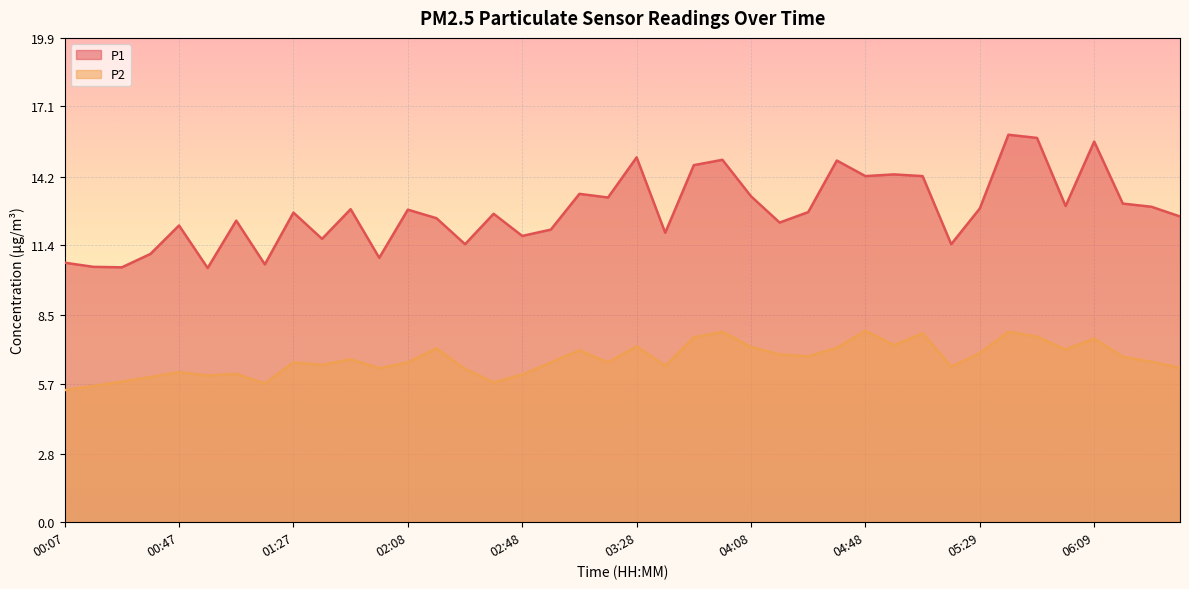

Reading left to right, extract all data points from this chart.

P1: 10.7	10.5	10.5	11.0	12.2	10.4	12.4	10.6	12.7	11.7	12.9	10.9	12.8	12.5	11.4	12.7	11.8	12.0	13.5	13.3	15.0	11.9	14.7	14.9	13.4	12.3	12.8	14.9	14.2	14.3	14.2	11.4	12.9	15.9	15.8	13.0	15.7	13.1	13.0	12.6
P2: 5.4	5.6	5.8	6.0	6.2	6.0	6.1	5.7	6.6	6.5	6.7	6.3	6.6	7.2	6.3	5.8	6.1	6.6	7.1	6.6	7.2	6.4	7.6	7.8	7.2	6.9	6.8	7.2	7.9	7.3	7.8	6.4	7.0	7.8	7.6	7.1	7.5	6.8	6.6	6.3